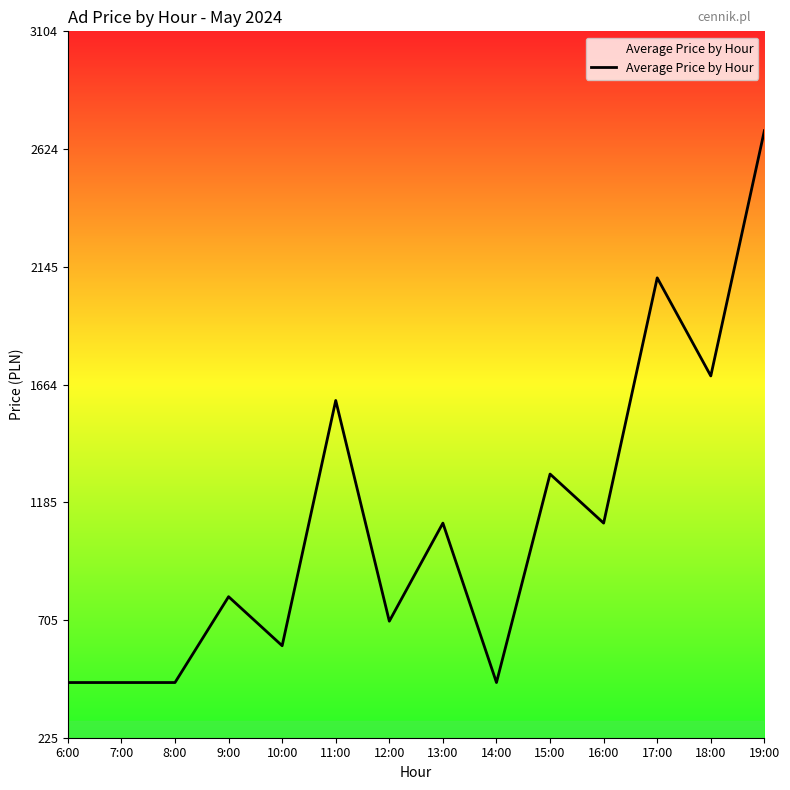

True or false: the data has more than 2 interior local peaks.

True